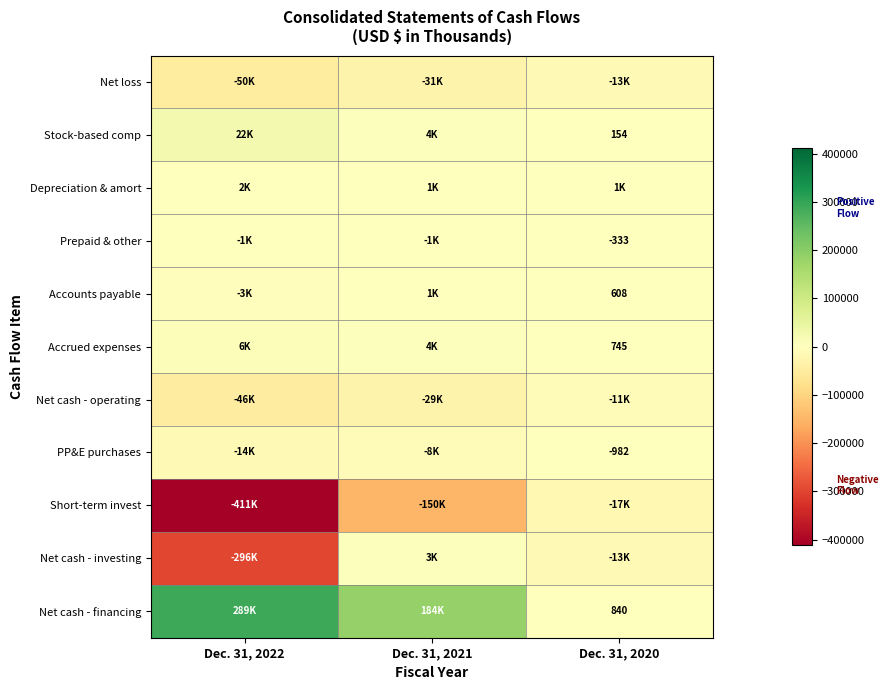

What is the smallest value displayed?

-411355